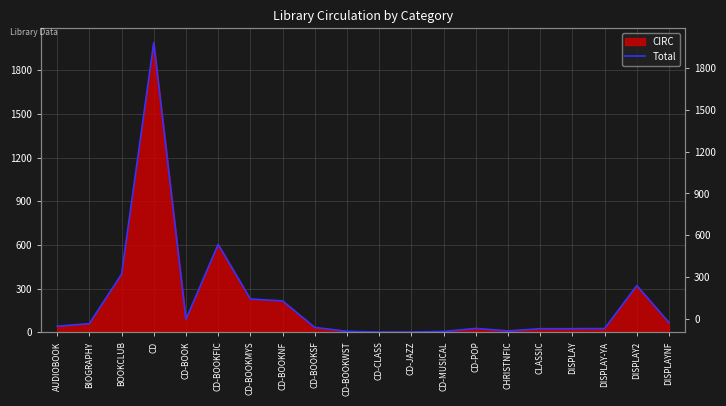

Reading right to left, what are all the values shown in this chart?

67	321	26	25	25	10	27	6	2	2	7	34	216	229	604	90	1989	399	60	42